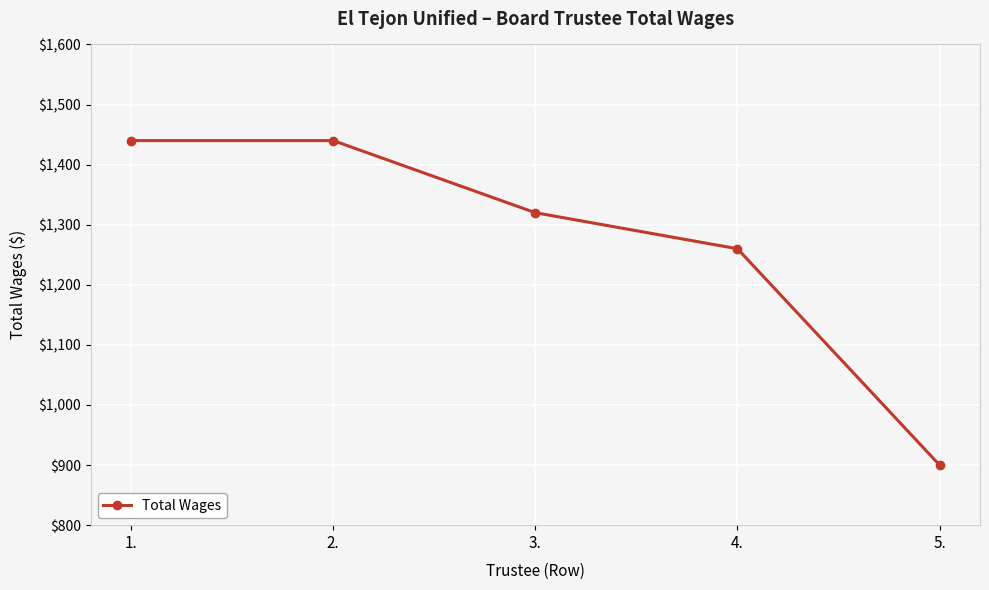

Which has a higher value, 3. or 4.?

3.